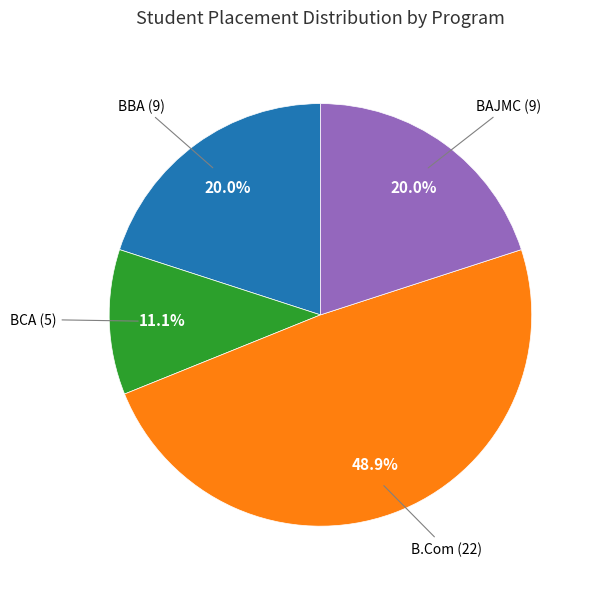

Is there a majority slice in this chart?

No